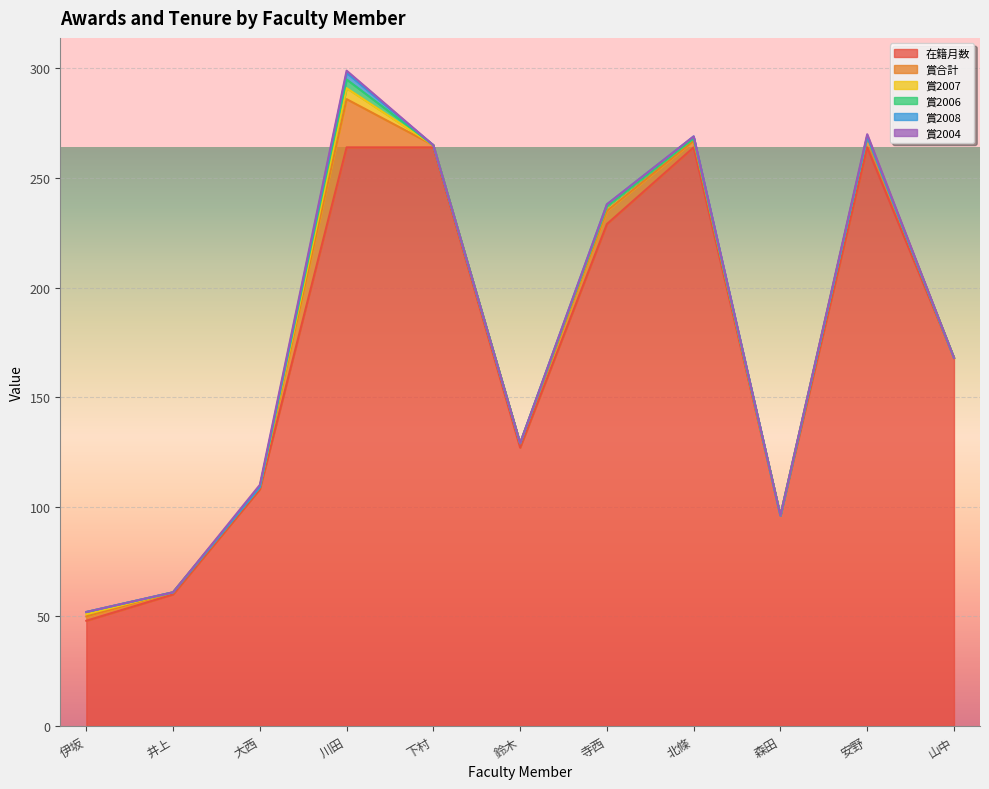

True or false: 賞2006 has more than 0 interior local peaks.

True